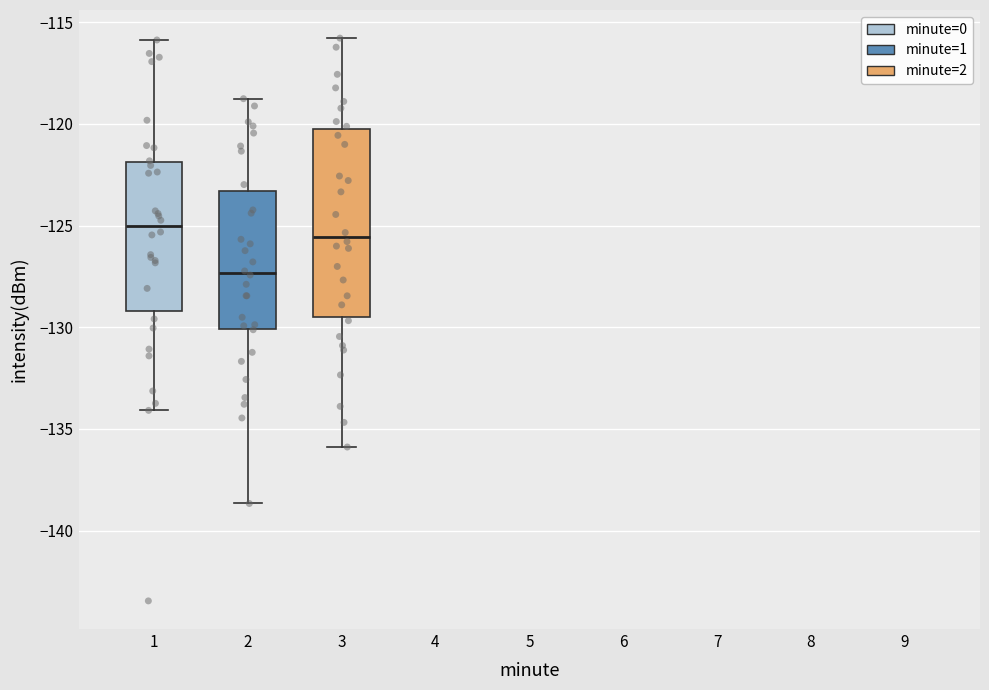

Which box has the highest median line?

1